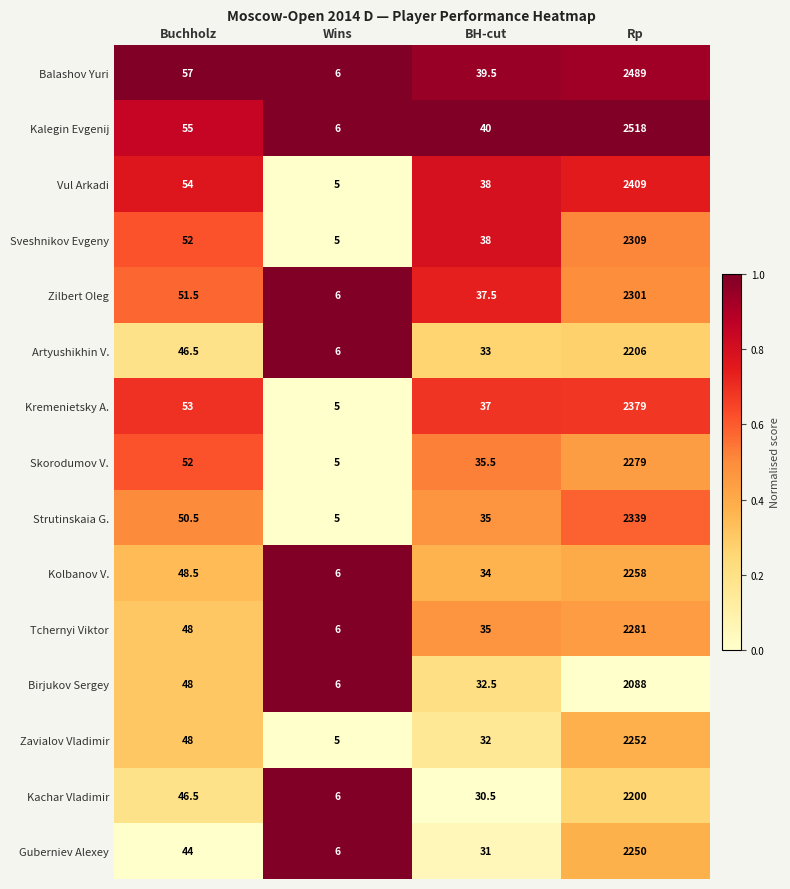

How many categories are shown in the chart?

4